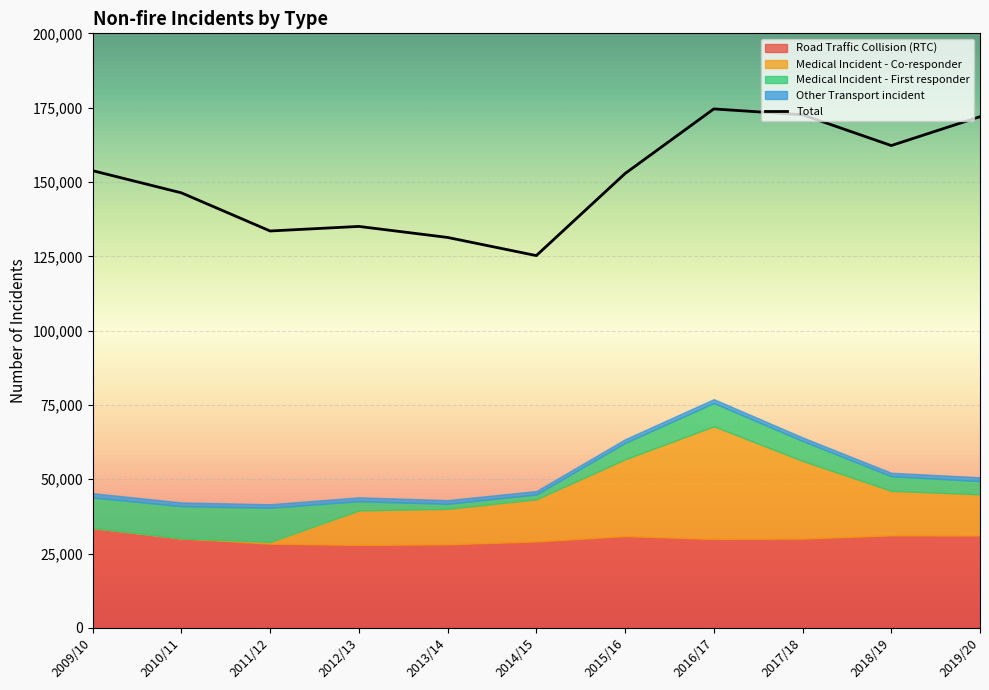

Reading right to left, transcribe all the data shown in this chart.

Road Traffic Collision (RTC): 31088	31114	30045	29916	30887	29089	28119	27930	28343	30105	33621
Medical Incident - First responder: 4464	4904	6696	7831	5501	1639	1734	3097	11504	10854	10241
Medical Incident - Co-responder: 13849	15002	26150	37918	25838	14168	11915	11589	576	0	0
Other Transport incident: 1272	1174	1206	1294	1238	1156	1223	1310	1181	1253	1475
Total: 171959	162253	172612	174572	152843	125239	131346	135055	133520	146348	153804